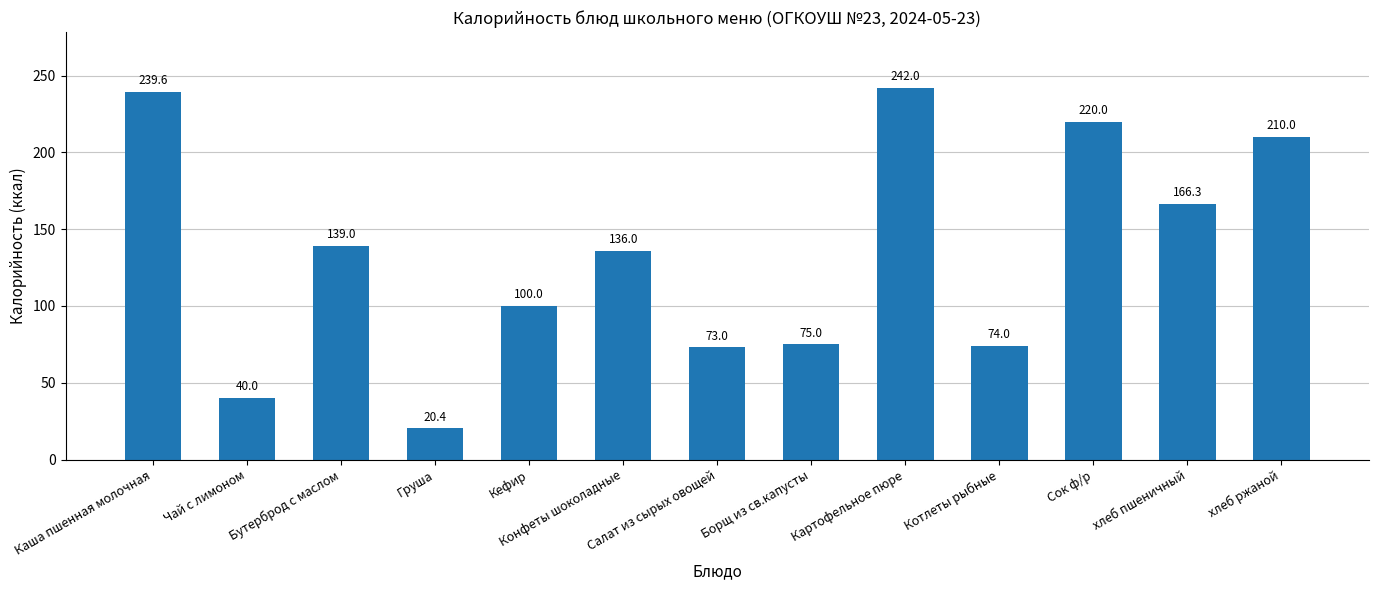

What is the difference between the values at Конфеты шоколадные and Груша?

115.6